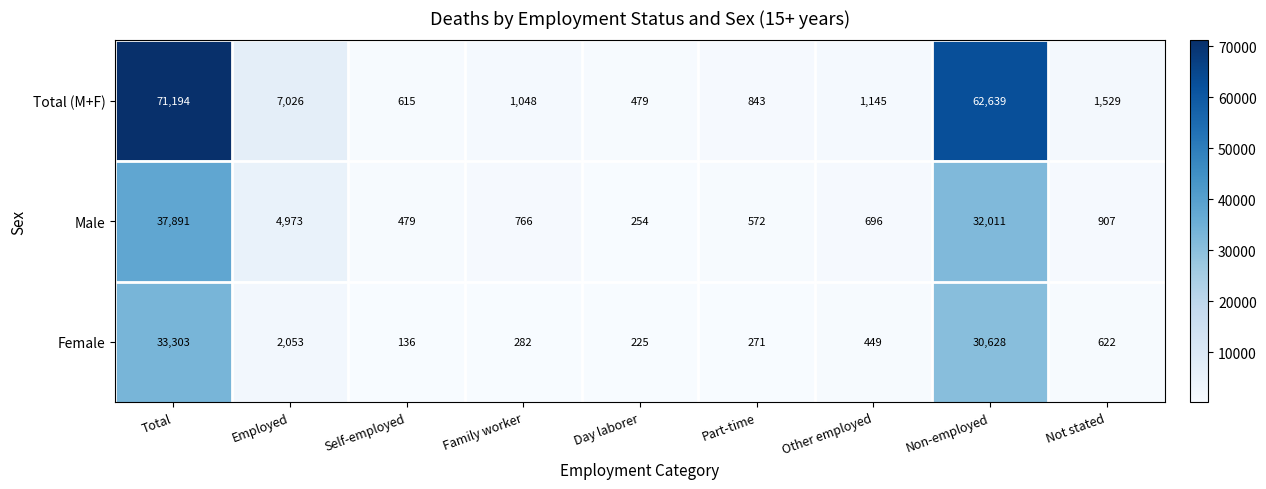

What is the difference between the second highest and minimum values in the Male series?

31757